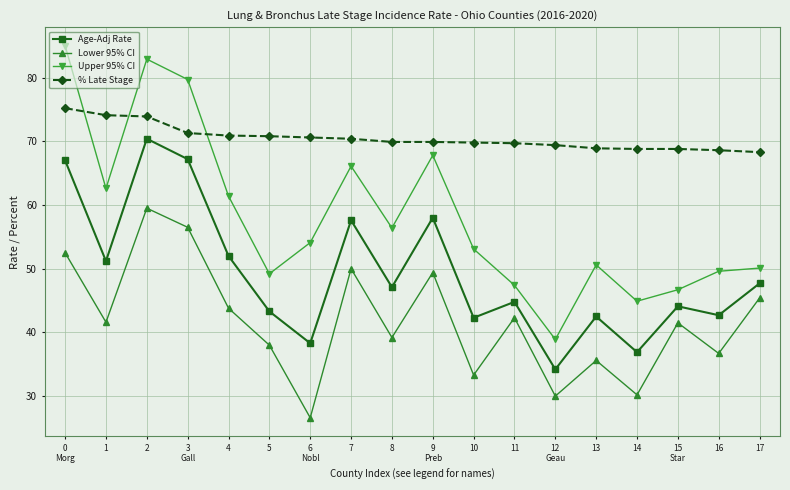

Which series changed the most between 0
Morg and 15
Star?

Upper 95% CI